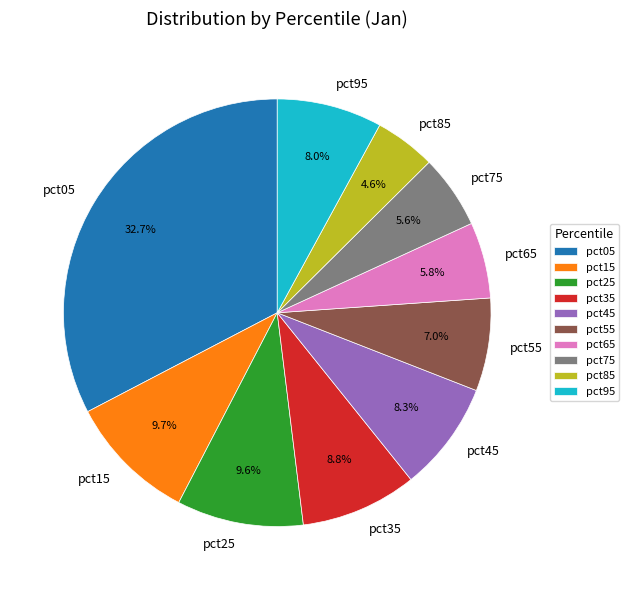

To the nearest percent, what percentage of the pie is pct25?

10%